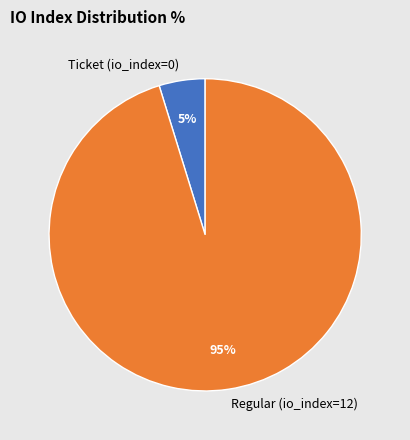

Combined, do Ticket (io_index=0) and Regular (io_index=12) account for over 50%?

Yes